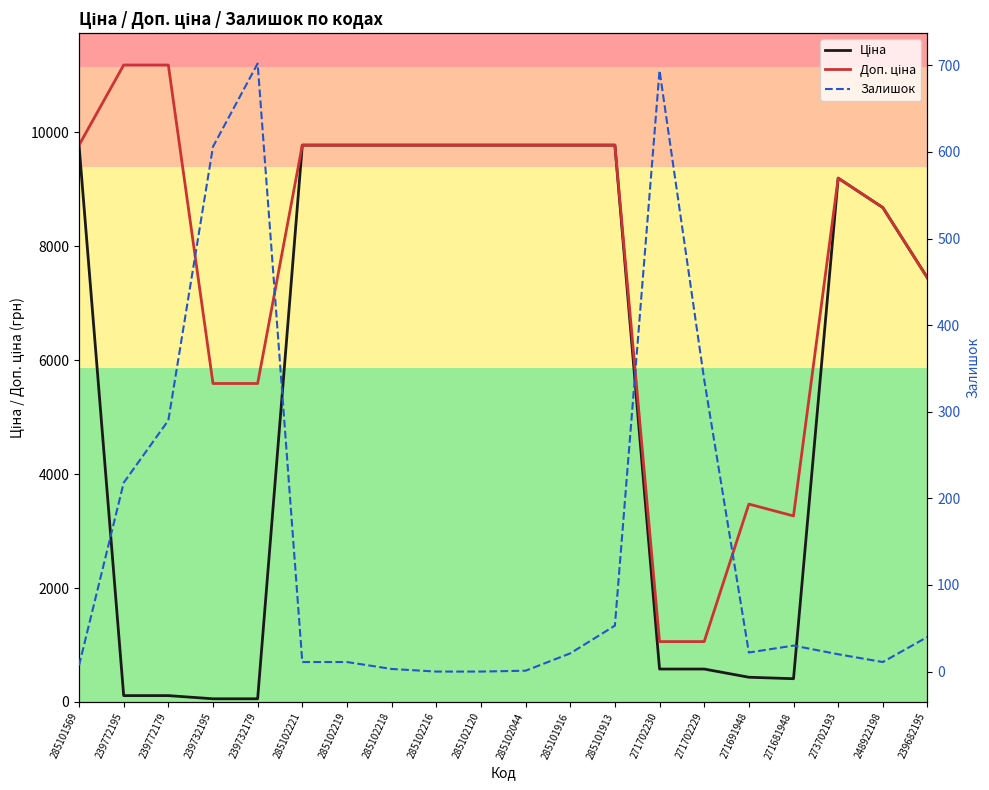

At which category is the sum across all series the highest?

285101913